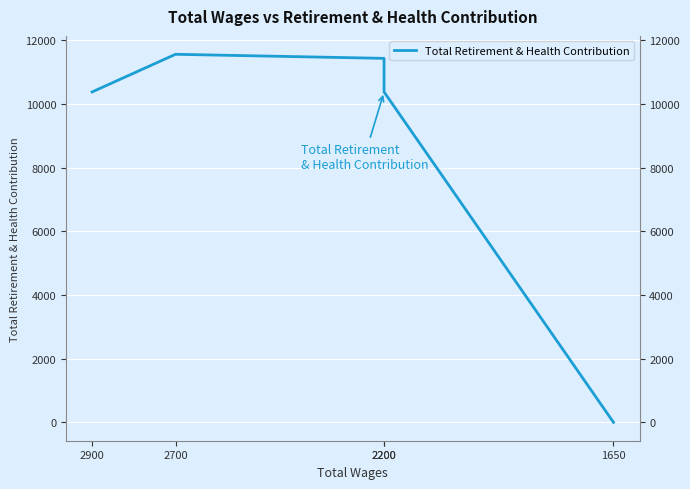

True or false: the data has more than 1 interior local peaks.

False